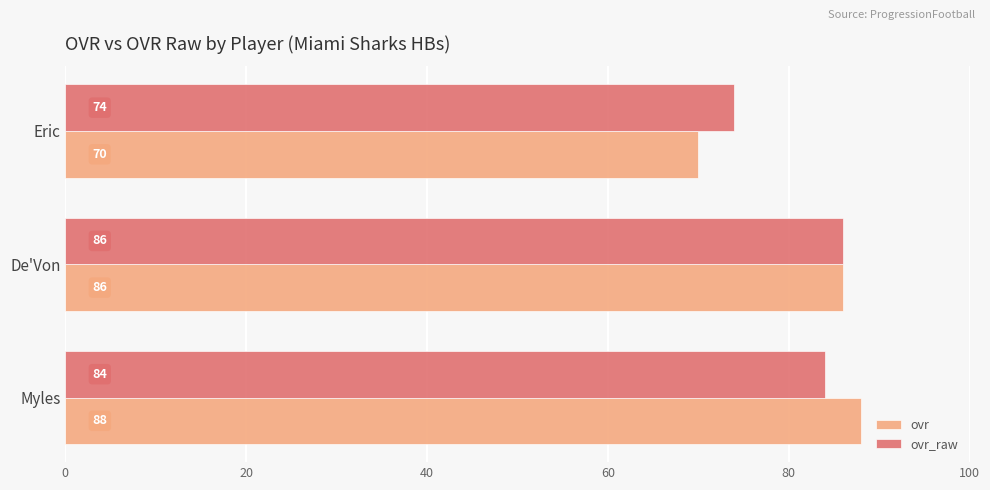

At how many categories does at least one series exceed 73?

3